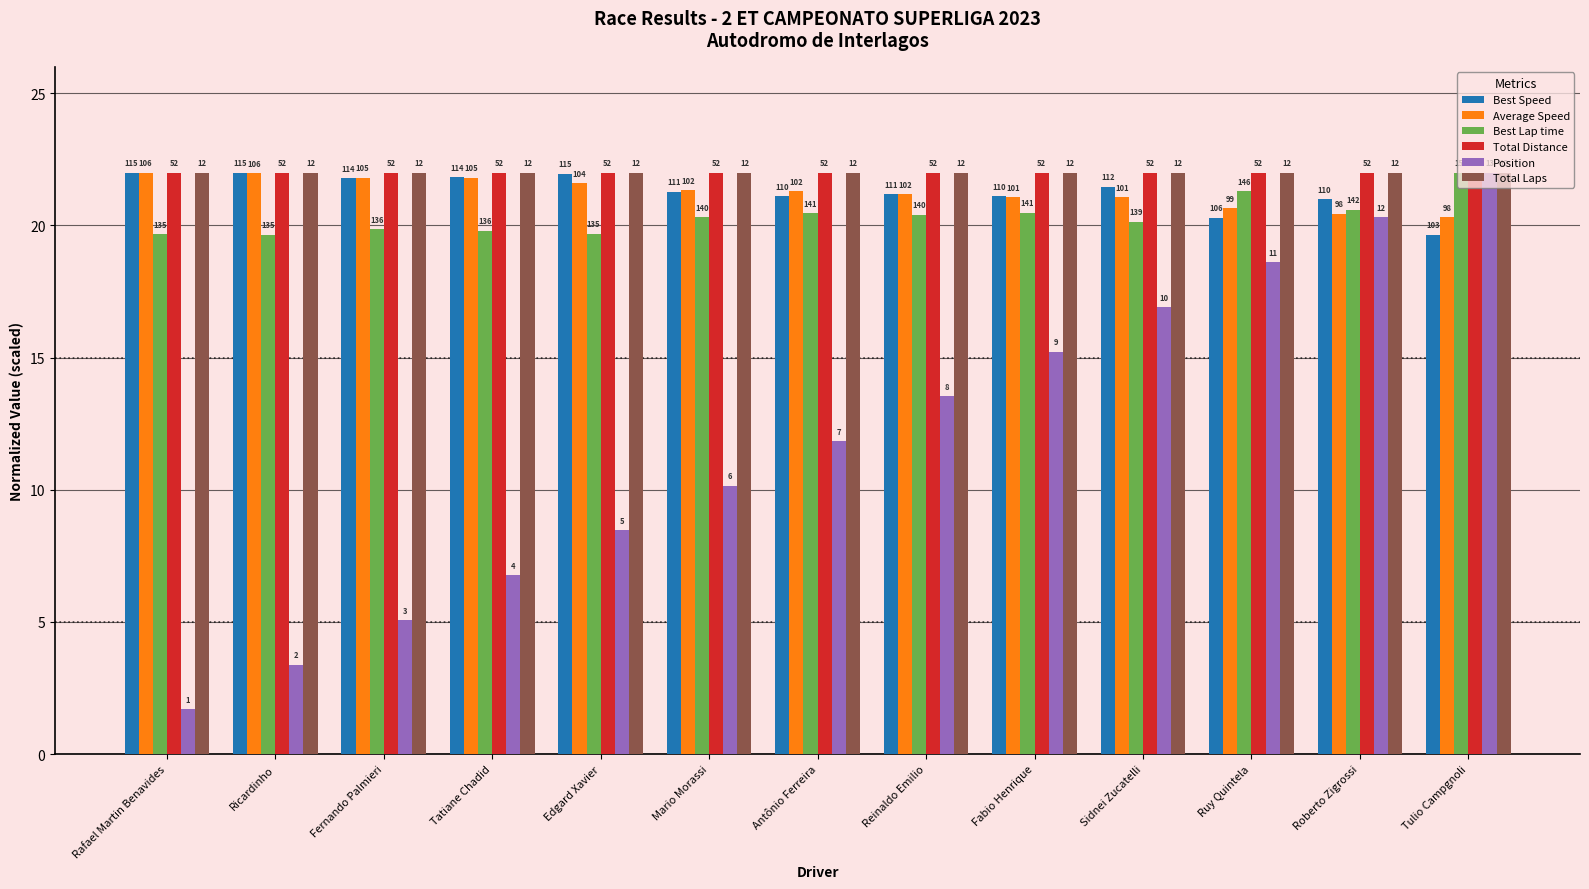

Reading left to right, what are all the values shown in this chart?

Best Speed: Rafael Martin Benavides=22.0	Ricardinho=22.0	Fernando Palmieri=21.8	Tatiane Chadid=21.8	Edgard Xavier=22.0	Mario Morassi=21.3	Antônio Ferreira=21.1	Reinaldo Emilio=21.2	Fabio Henrique=21.1	Sidnei Zucatelli=21.5	Ruy Quintela=20.3	Roberto Zigrossi=21.0	Tulio Campgnoli=19.7
Average Speed: Rafael Martin Benavides=22.0	Ricardinho=22.0	Fernando Palmieri=21.8	Tatiane Chadid=21.8	Edgard Xavier=21.6	Mario Morassi=21.3	Antônio Ferreira=21.3	Reinaldo Emilio=21.2	Fabio Henrique=21.1	Sidnei Zucatelli=21.1	Ruy Quintela=20.6	Roberto Zigrossi=20.4	Tulio Campgnoli=20.3
Best Lap time: Rafael Martin Benavides=19.7	Ricardinho=19.7	Fernando Palmieri=19.8	Tatiane Chadid=19.8	Edgard Xavier=19.7	Mario Morassi=20.3	Antônio Ferreira=20.5	Reinaldo Emilio=20.4	Fabio Henrique=20.5	Sidnei Zucatelli=20.1	Ruy Quintela=21.3	Roberto Zigrossi=20.6	Tulio Campgnoli=22.0
Total Distance: Rafael Martin Benavides=22.0	Ricardinho=22.0	Fernando Palmieri=22.0	Tatiane Chadid=22.0	Edgard Xavier=22.0	Mario Morassi=22.0	Antônio Ferreira=22.0	Reinaldo Emilio=22.0	Fabio Henrique=22.0	Sidnei Zucatelli=22.0	Ruy Quintela=22.0	Roberto Zigrossi=22.0	Tulio Campgnoli=22.0
Position: Rafael Martin Benavides=1.7	Ricardinho=3.4	Fernando Palmieri=5.1	Tatiane Chadid=6.8	Edgard Xavier=8.5	Mario Morassi=10.2	Antônio Ferreira=11.8	Reinaldo Emilio=13.5	Fabio Henrique=15.2	Sidnei Zucatelli=16.9	Ruy Quintela=18.6	Roberto Zigrossi=20.3	Tulio Campgnoli=22.0
Total Laps: Rafael Martin Benavides=22.0	Ricardinho=22.0	Fernando Palmieri=22.0	Tatiane Chadid=22.0	Edgard Xavier=22.0	Mario Morassi=22.0	Antônio Ferreira=22.0	Reinaldo Emilio=22.0	Fabio Henrique=22.0	Sidnei Zucatelli=22.0	Ruy Quintela=22.0	Roberto Zigrossi=22.0	Tulio Campgnoli=22.0